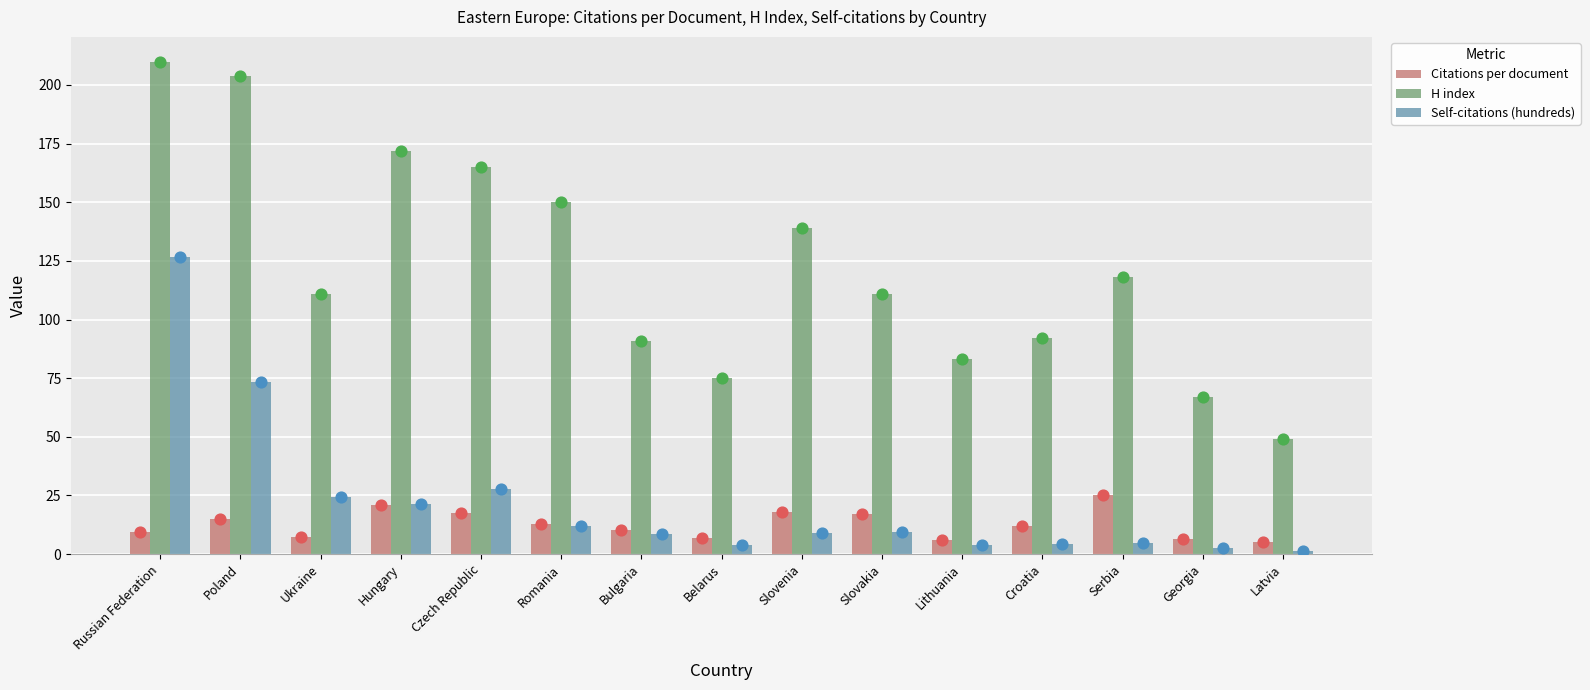

Which series has the widest spread of Y values?

H index